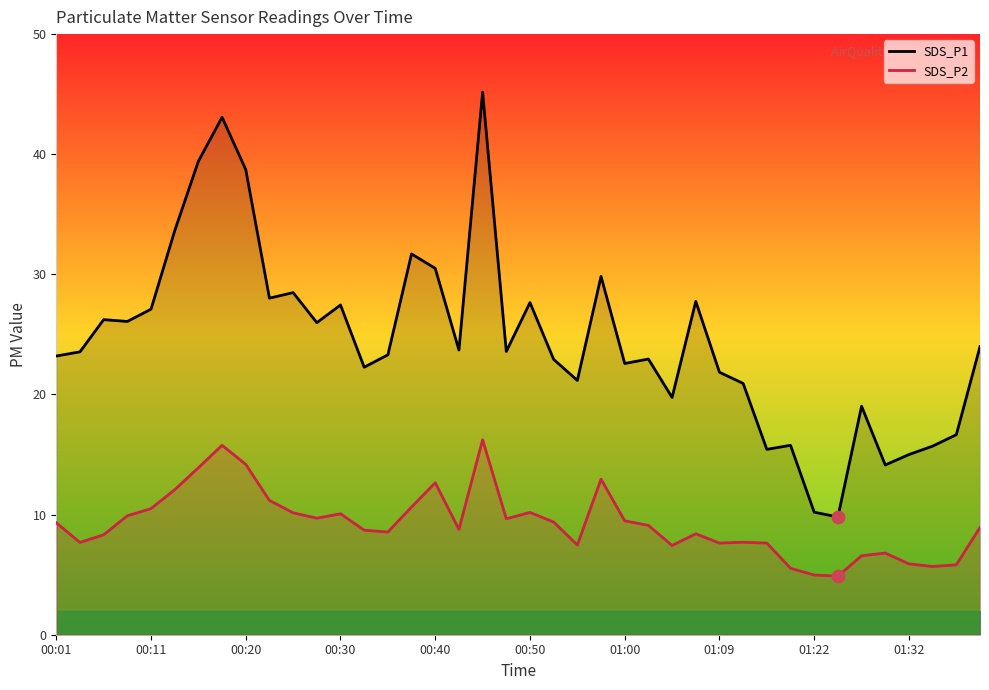

What is the total value across all series at 00:30?

37.5